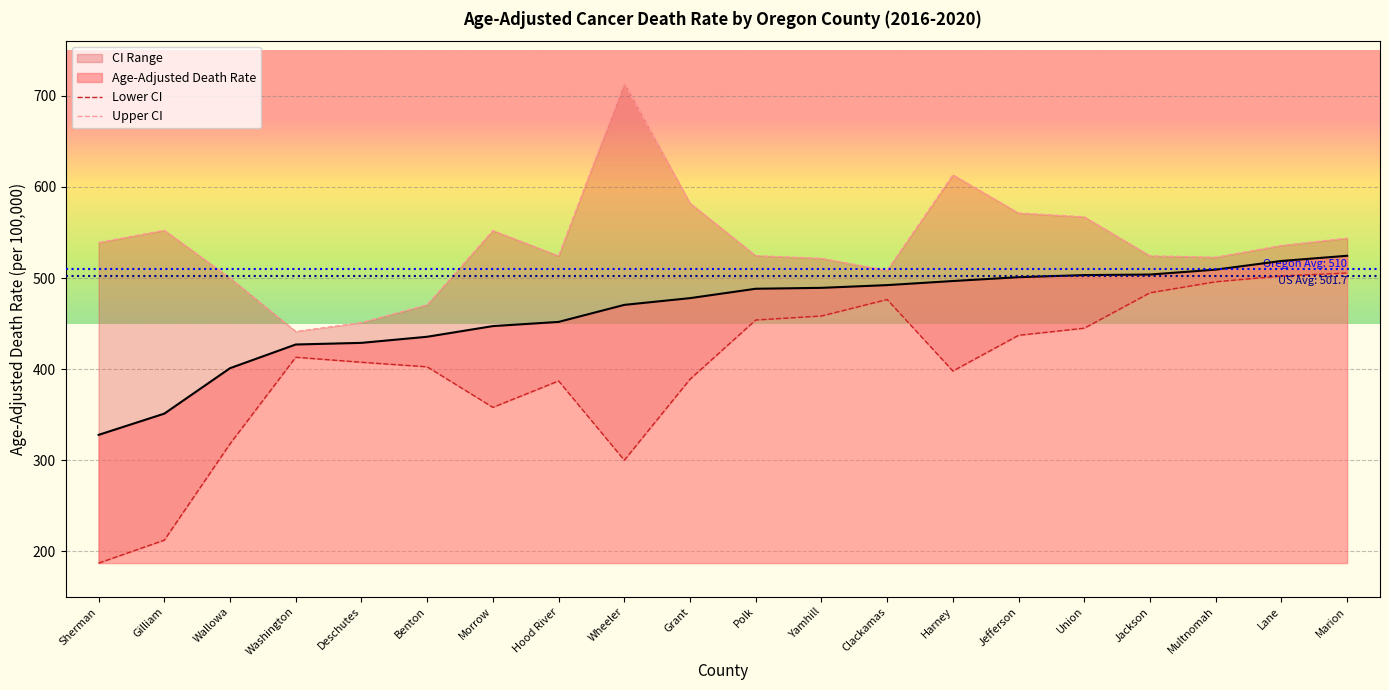

True or false: Upper CI and Age-Adjusted Death Rate intersect in this chart.

False